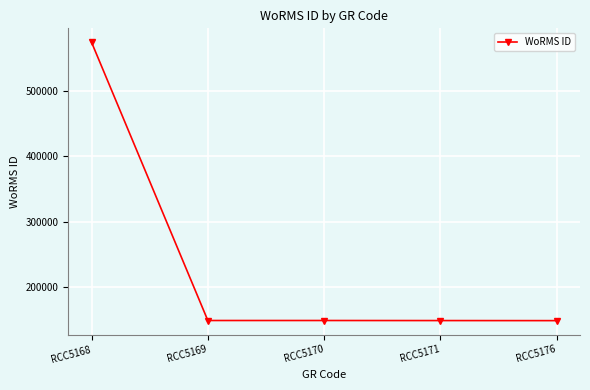

Which category has the highest value across all series?

RCC5168